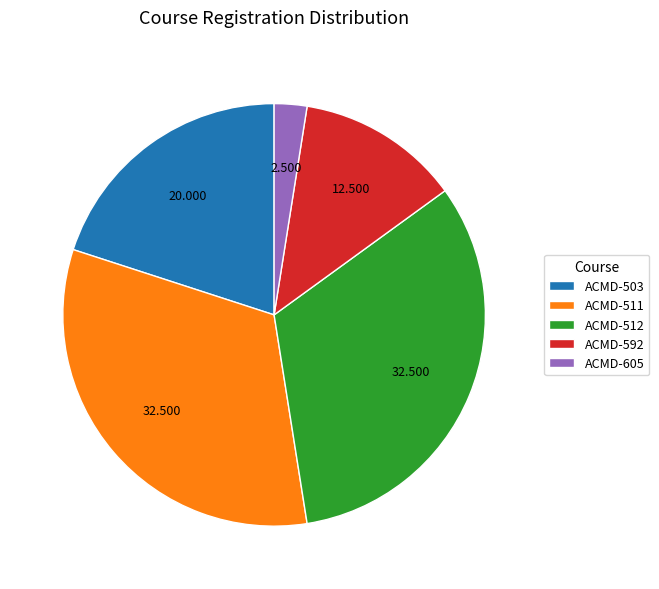

Is it true that ACMD-592 is 12% of the pie?

True